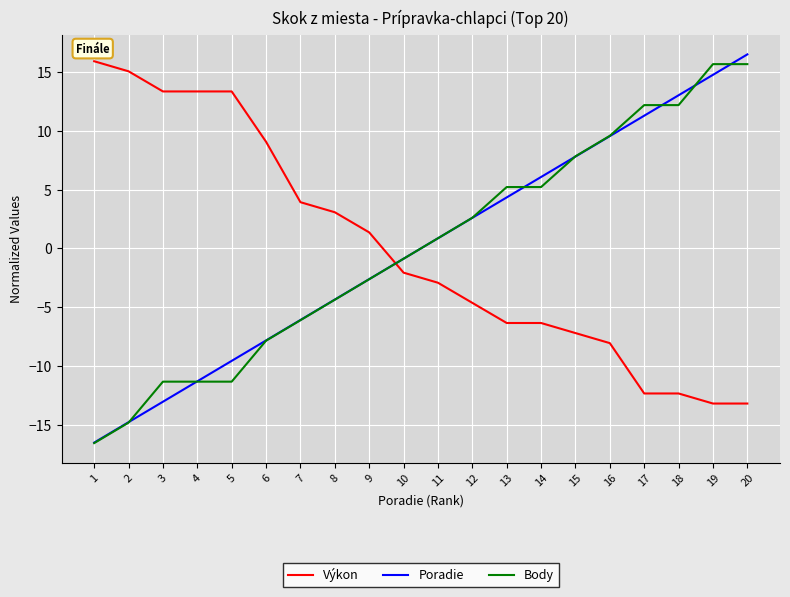

What value does the Výkon series have at 18?

-12.3